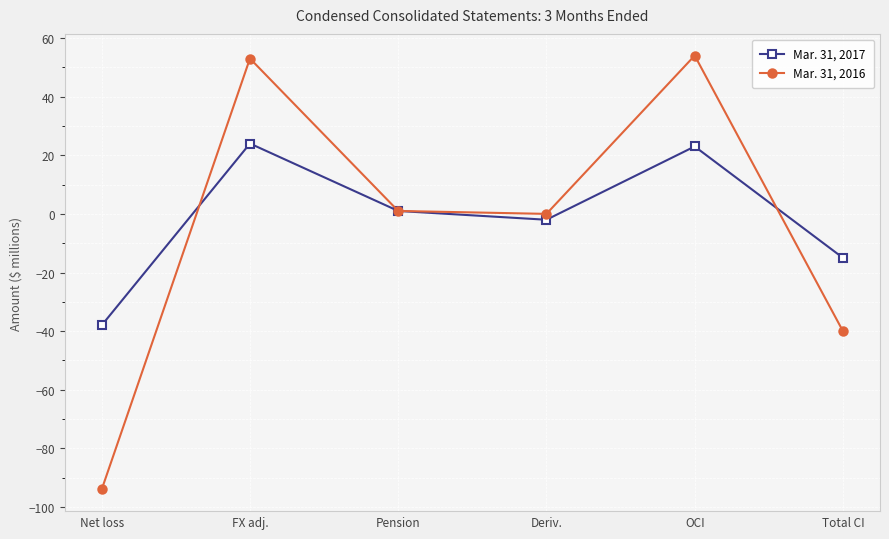

How many lines are shown in the chart?

2